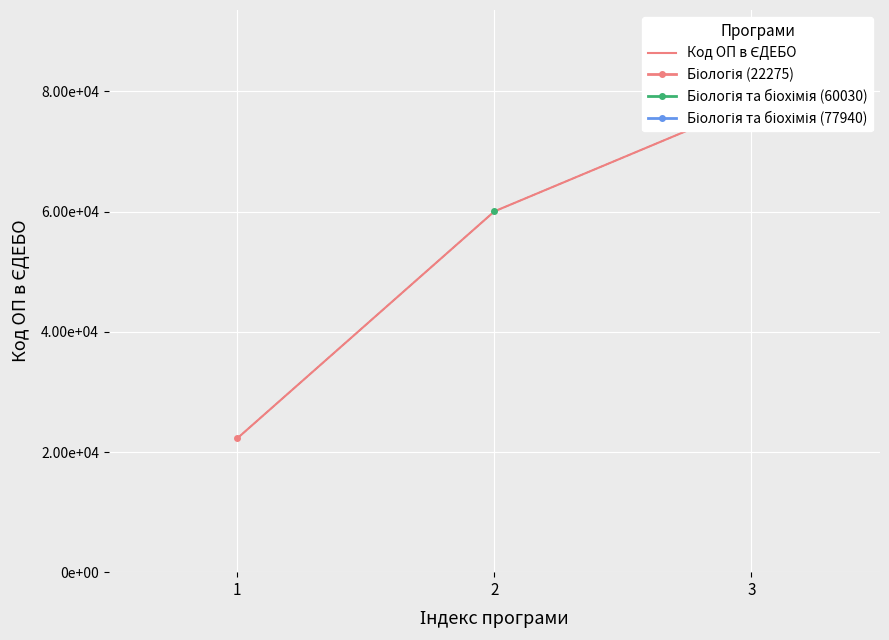

What is the change in value from 1 to 2?

+37755